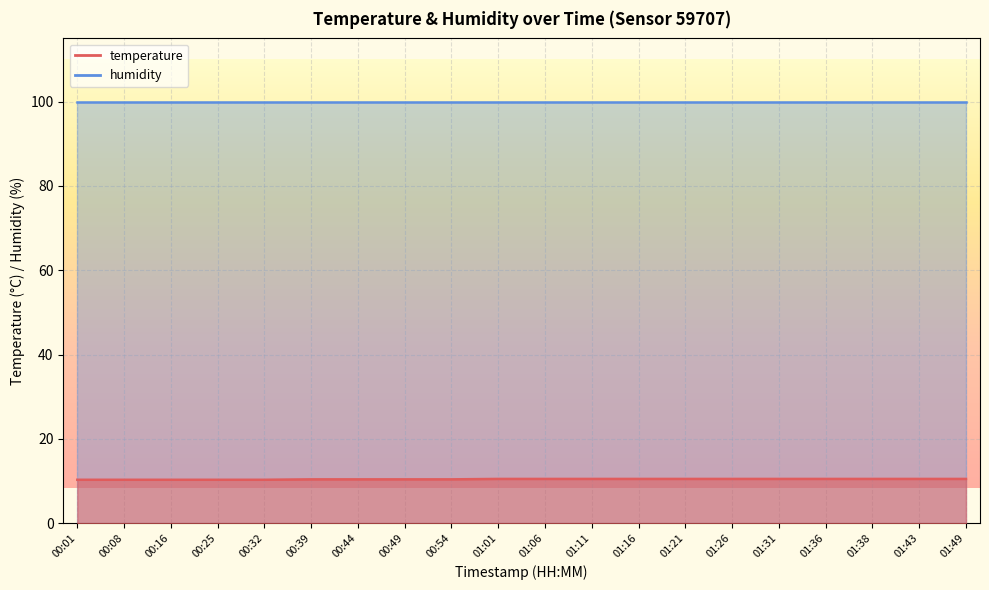

Is it true that the value at 00:39 is 10.4?

True